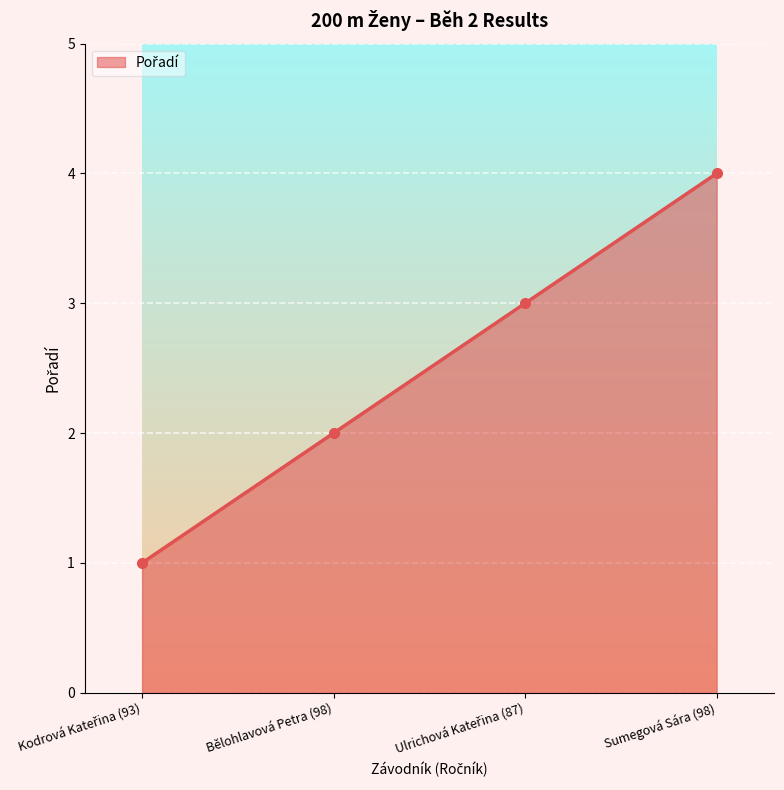

What value does the data have at Bělohlavová Petra (98)?

2